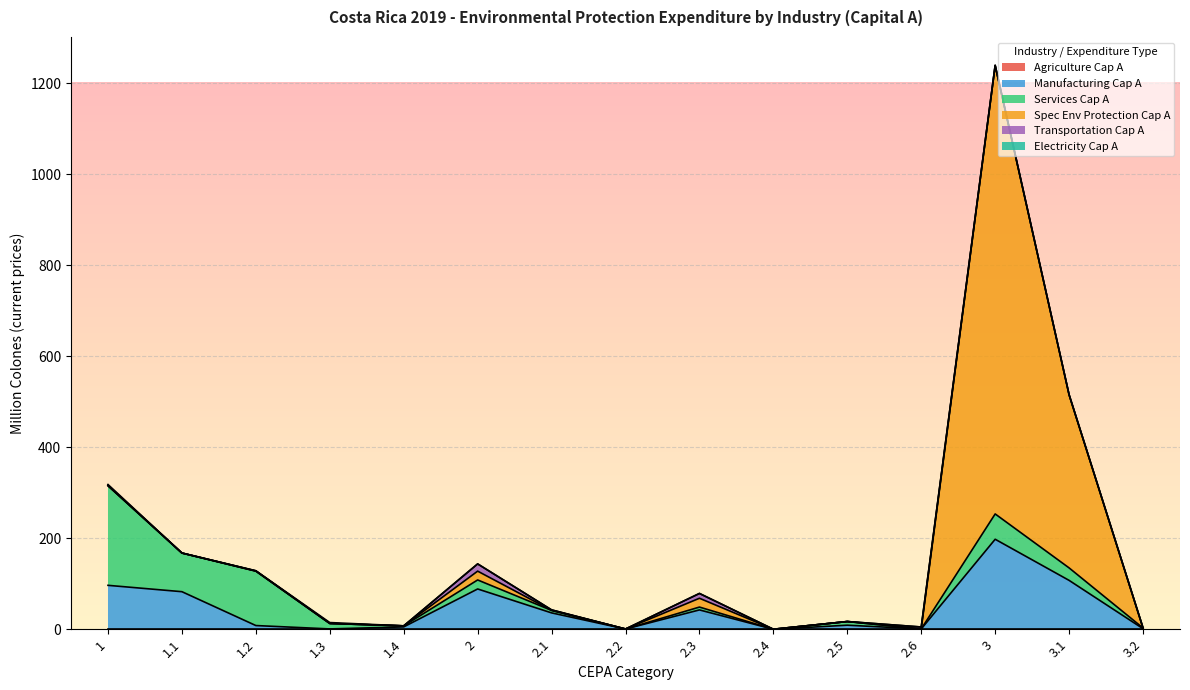

At which category does Manufacturing Cap A reach its first local valley?

1.3